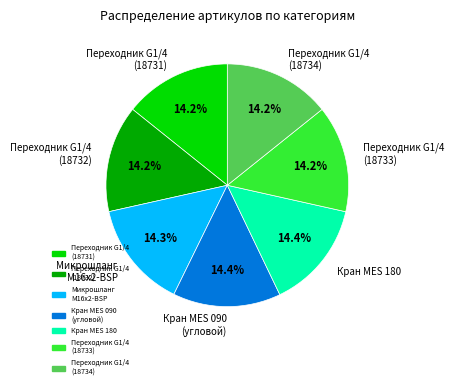

Approximately how many times larger is the value at Кран MES 180 compared to Переходник G1/4 (18732)?

1.0